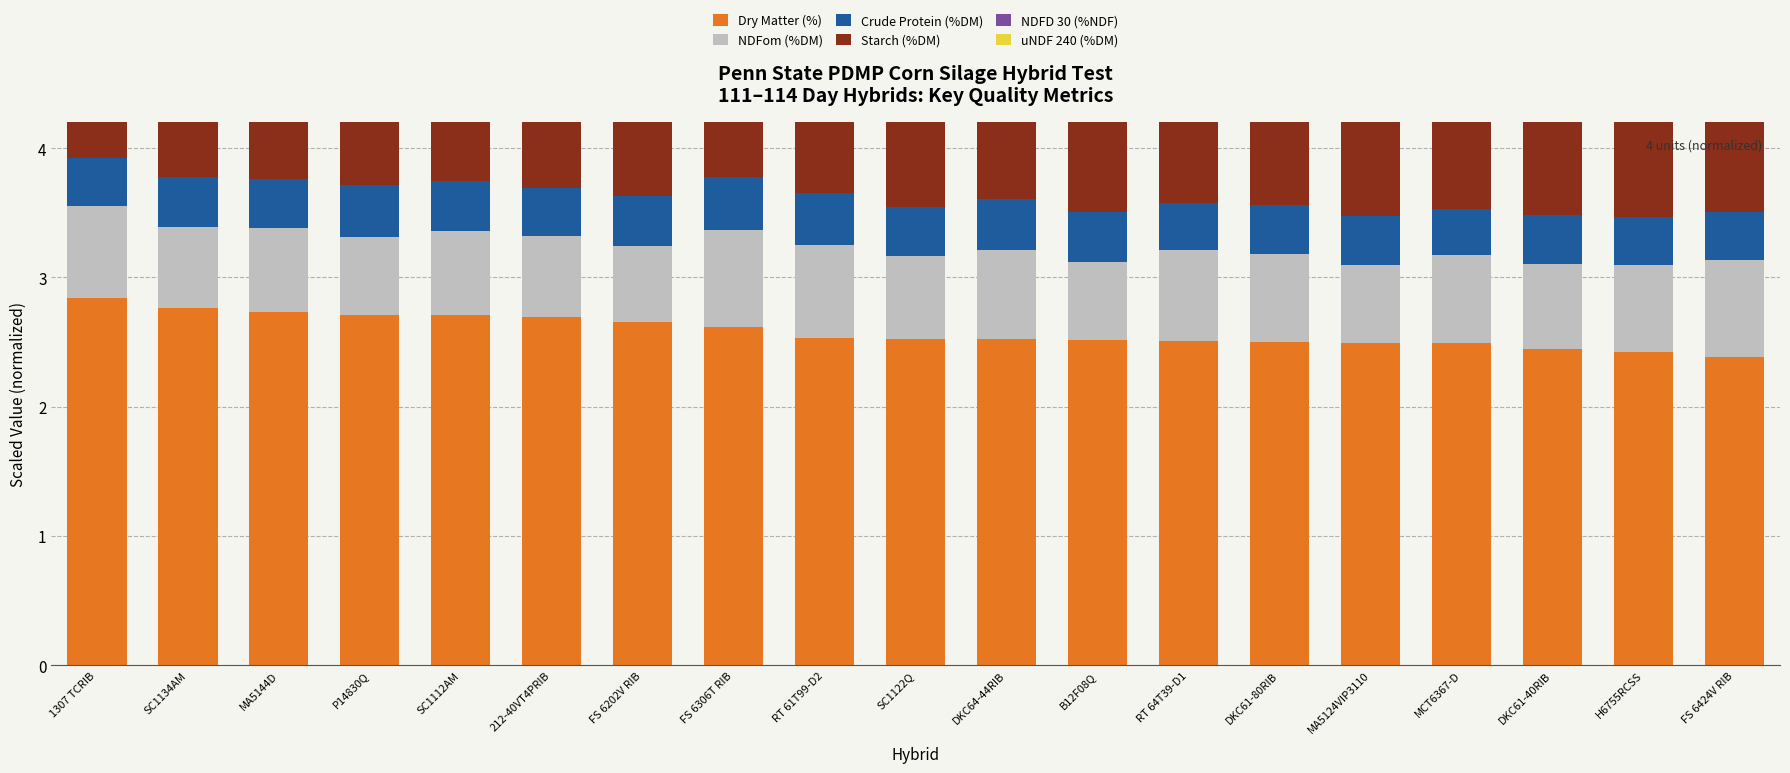

Count the NDFD 30 (%NDF) values in the range 0 to 1.

19